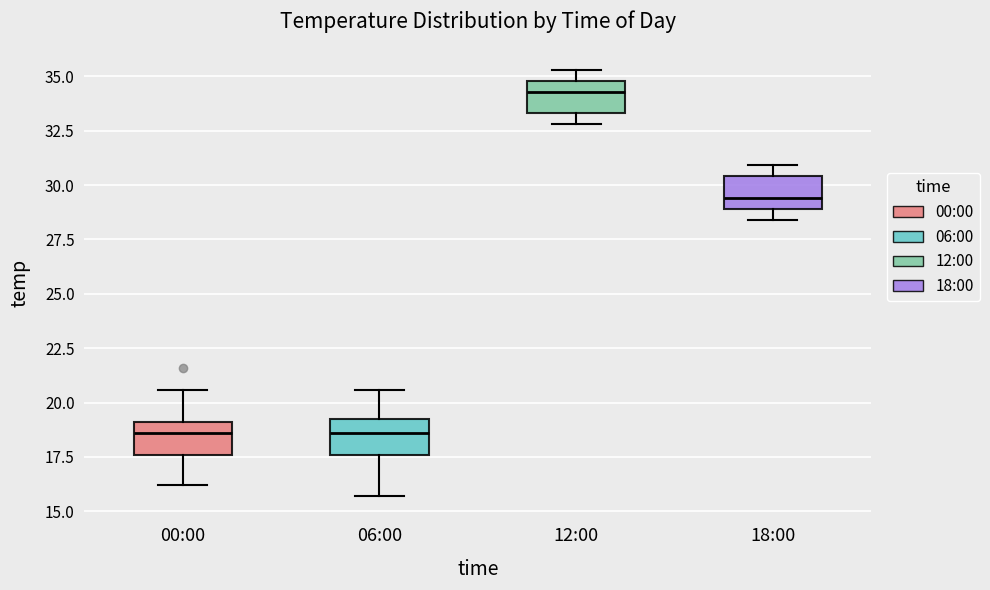

Reading left to right, transcribe this box plot: for each box, give where its median line is, the range the box spans, and where its two whiskers end, as read against the y-axis. The values are not printed on the chart, so give them approximately, as read against the axis.

00:00: median 18.5, box 17.5 to 19.0, whiskers 16.0 to 20.5
06:00: median 18.5, box 17.5 to 19.0, whiskers 15.5 to 20.5
12:00: median 34.5, box 33.5 to 35.0, whiskers 33.0 to 35.5
18:00: median 29.5, box 29.0 to 30.5, whiskers 28.5 to 31.0